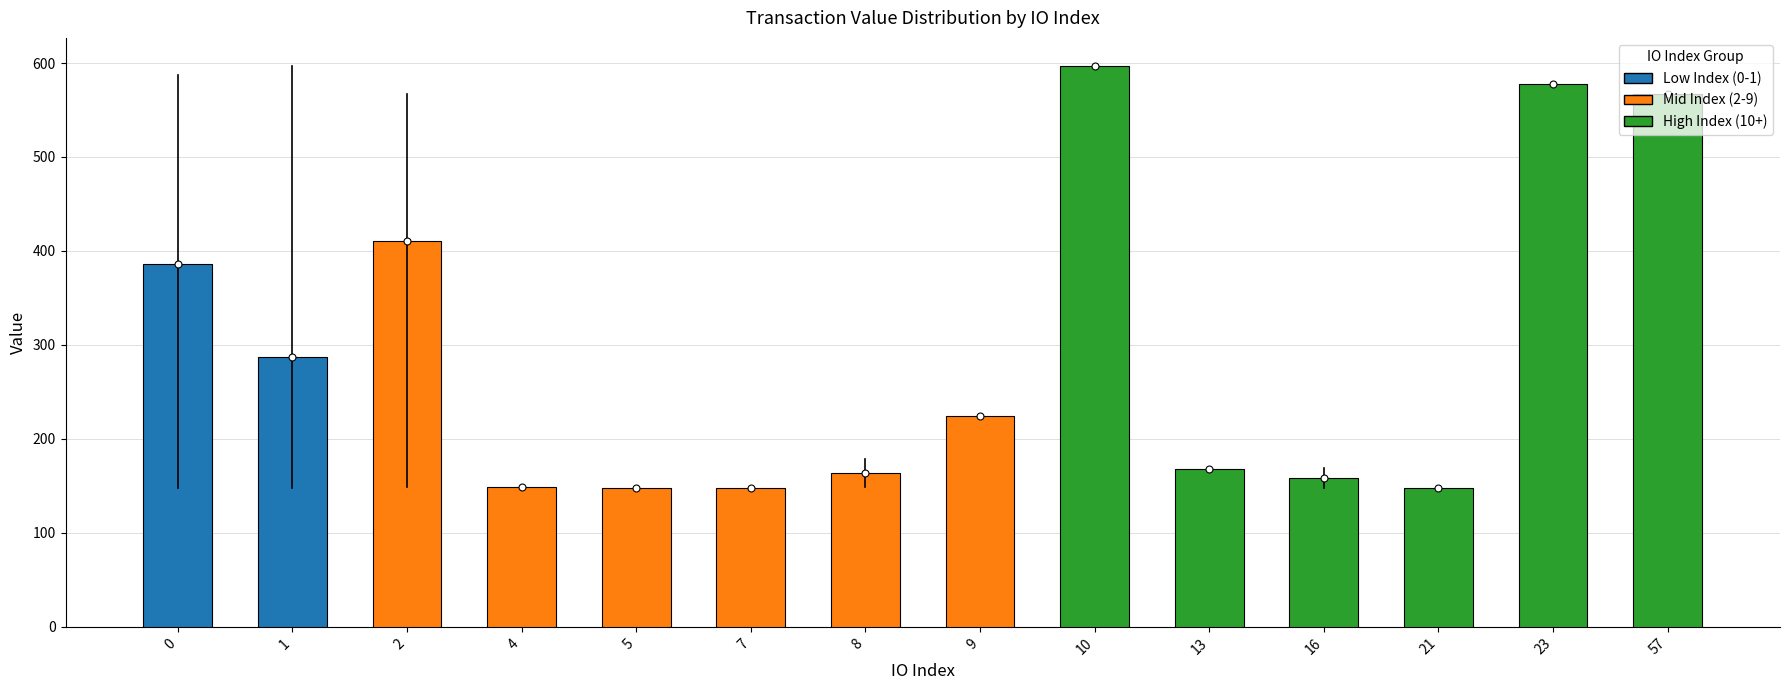

Which category has the highest value across all series?

10